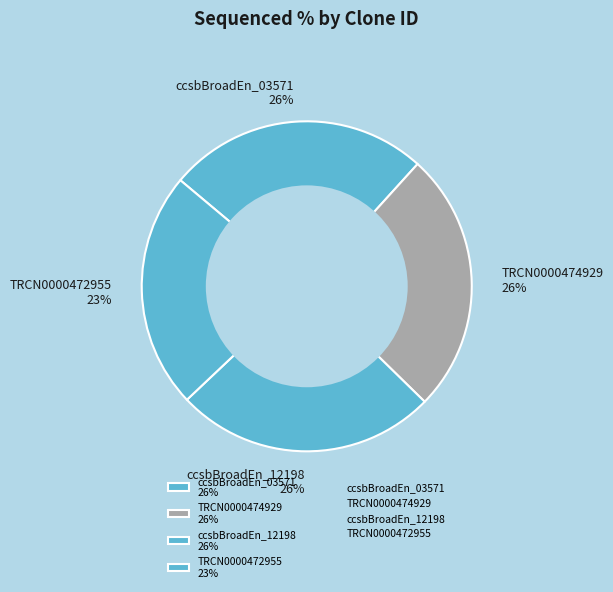

What percentage is the ccsbBroadEn_12198 26% slice, to the nearest percent?

26%